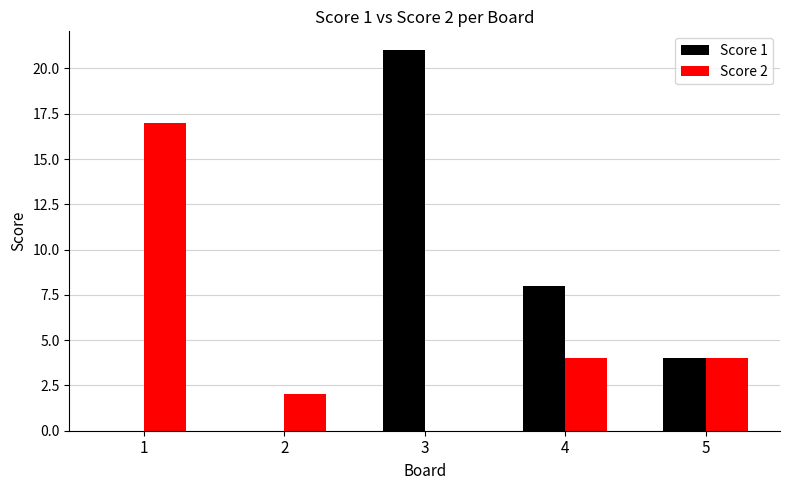

At which label is Score 1 closest to 10?

4